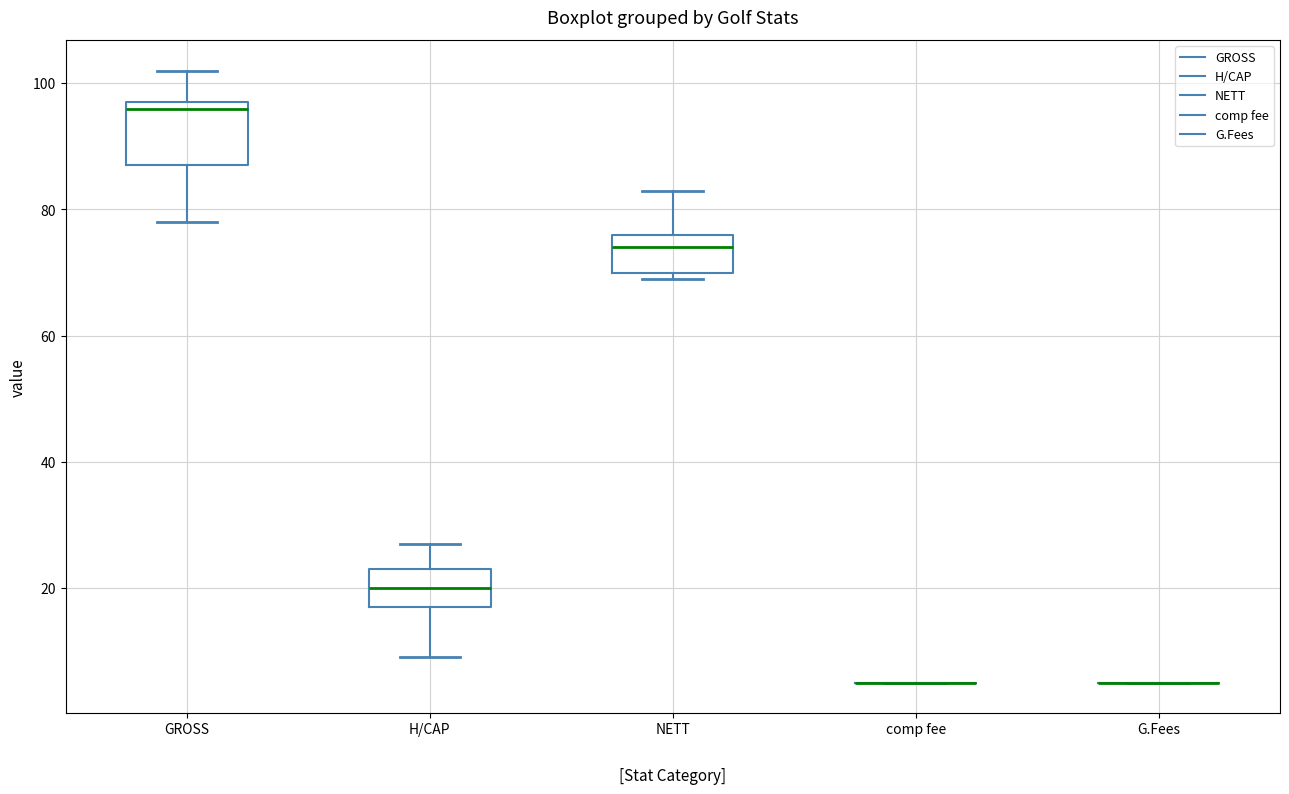

Which box is the tallest, from its lower edge to its upper edge?

GROSS